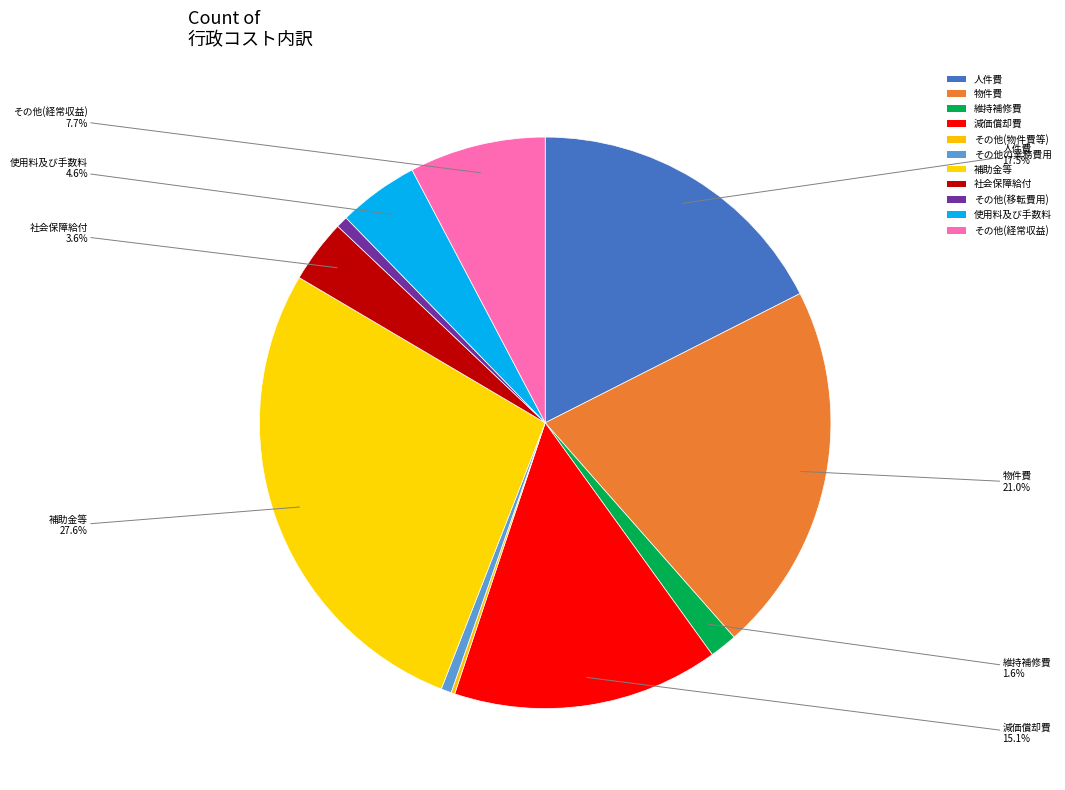

Is その他(移転費用) the majority of the pie?

No